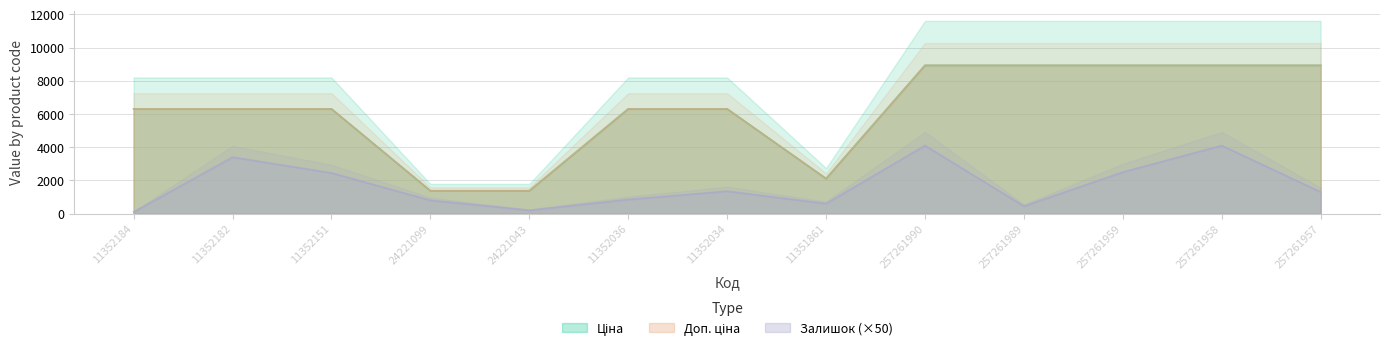

The value of Ціна at 257261957 is 8934.1. True or false?

True